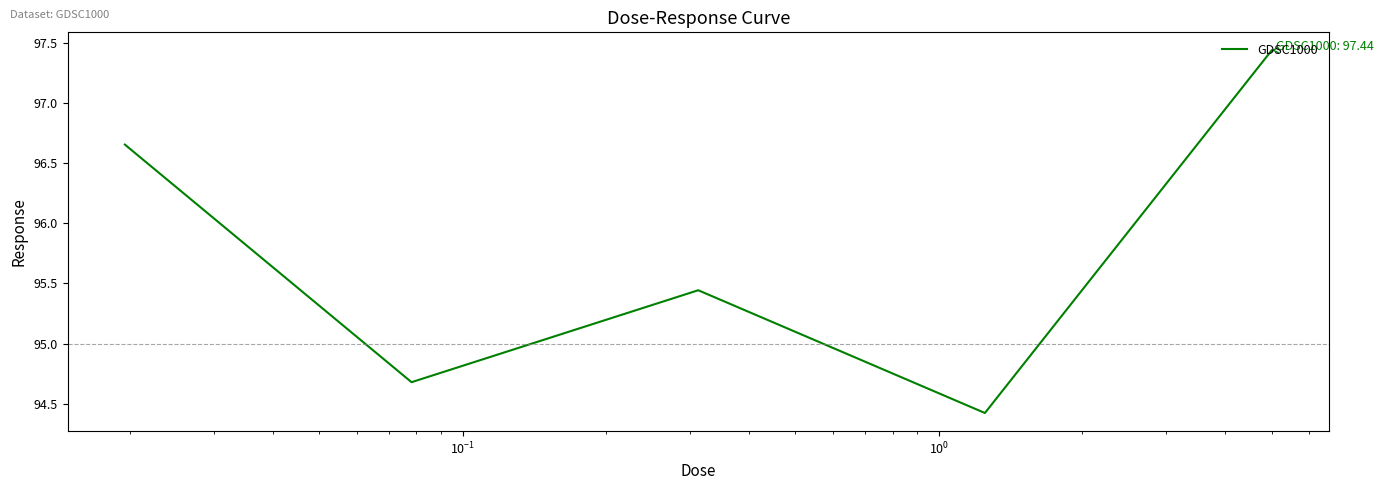

What is the minimum value shown in the chart?

94.4